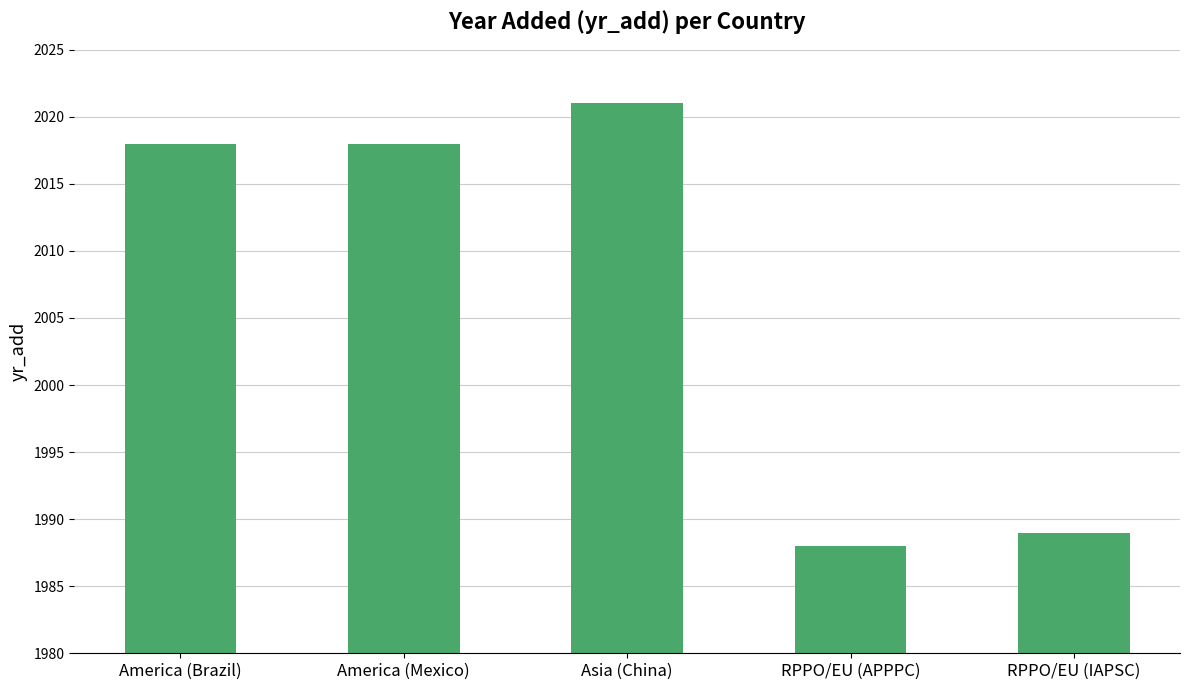

What is the sum of all values?

10034